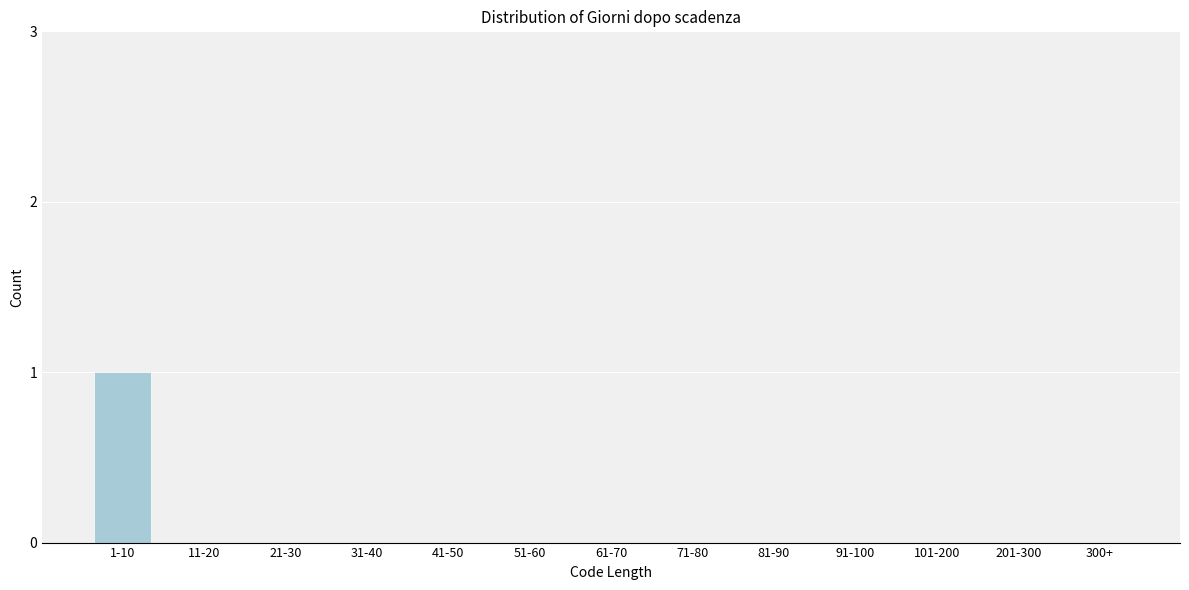

Reading left to right, what are all the values shown in this chart?

1-10=1	11-20=0	21-30=0	31-40=0	41-50=0	51-60=0	61-70=0	71-80=0	81-90=0	91-100=0	101-200=0	201-300=0	300+=0